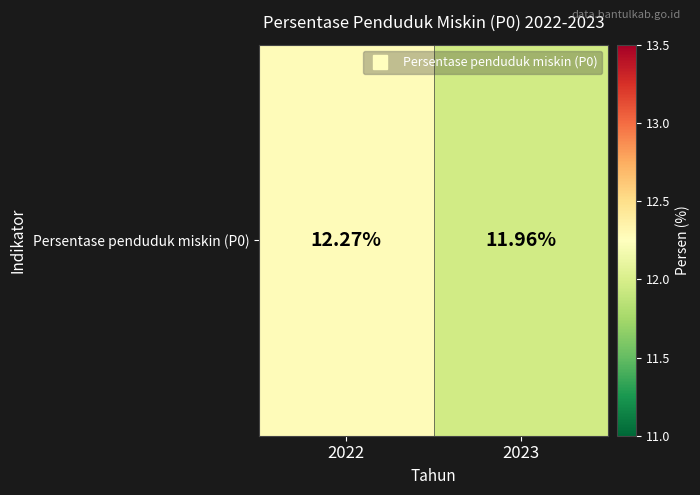

Reading left to right, transcribe all the data shown in this chart.

2022=12.3	2023=12.0